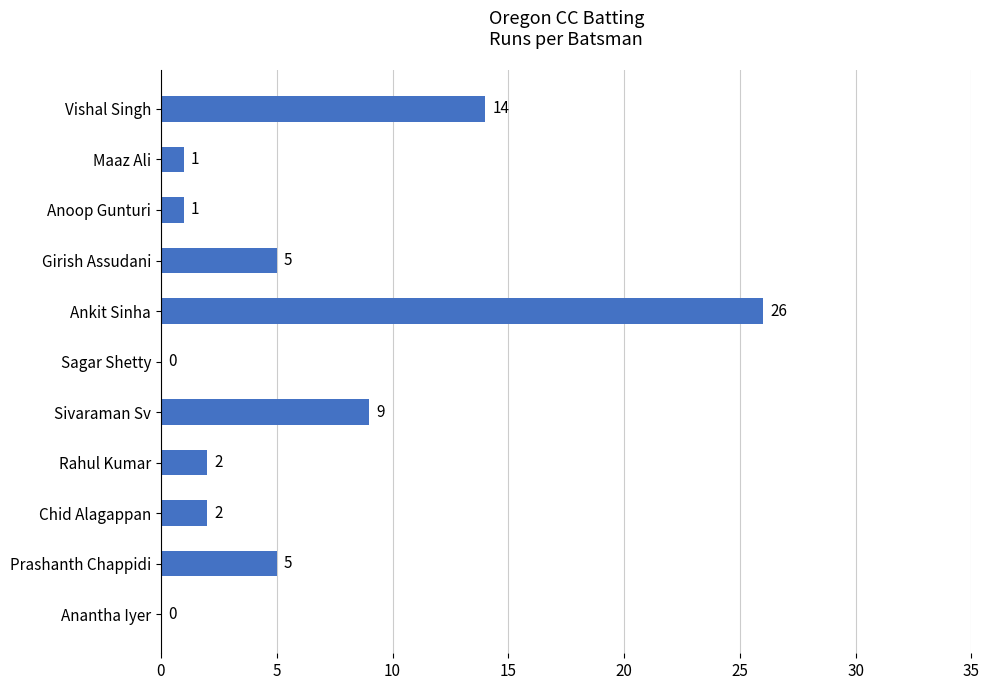

What is the change in value from Sagar Shetty to Rahul Kumar?

+2